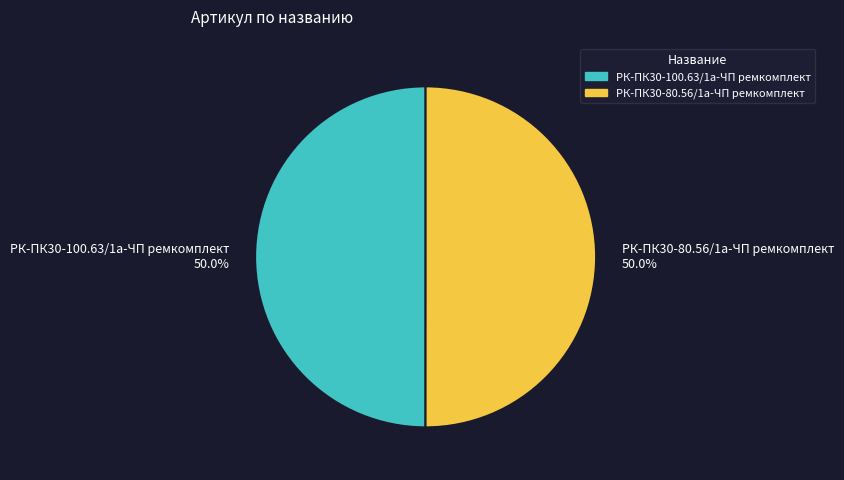

What portion of the pie excludes РК-ПК30-100.63/1а-ЧП ремкомплект?

50.0%